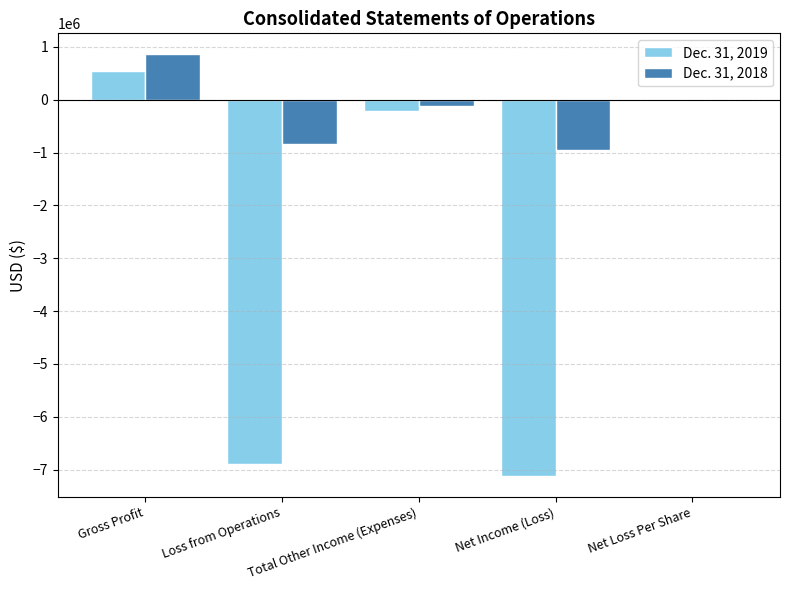

Between Gross Profit and Net Income (Loss), which series saw the biggest shift?

Dec. 31, 2019